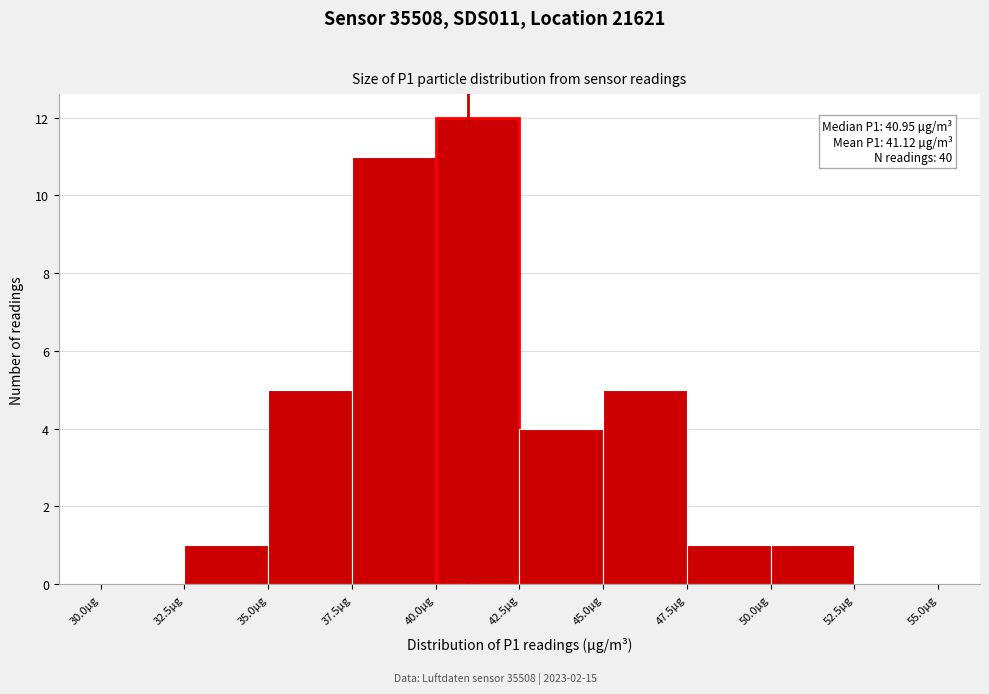

Which range on the x-axis has the tallest bar?

40.0 to 42.5